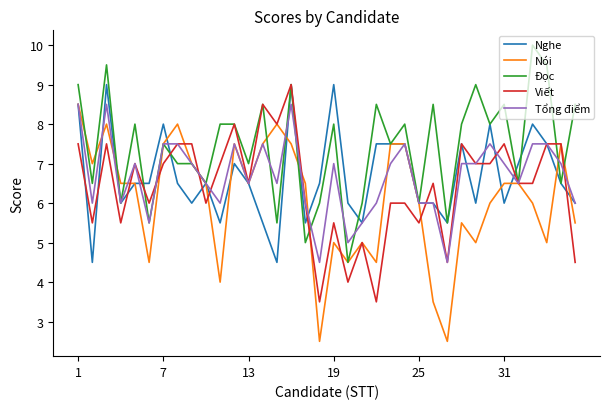

Which series has the largest total across all categories?

Đọc